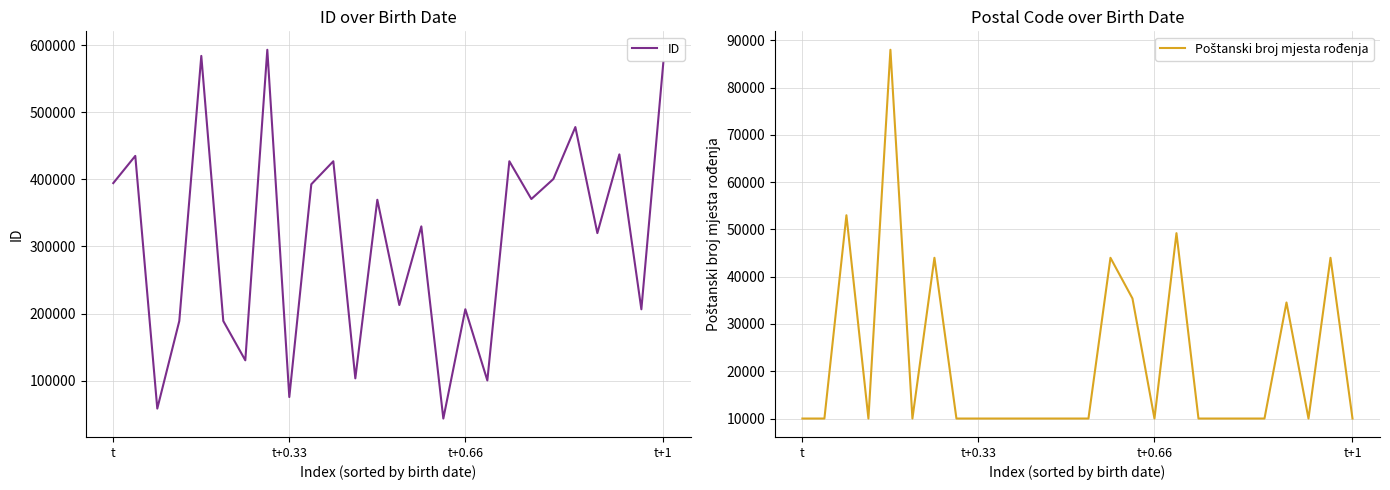

What is the label of the 20th point from the left?

19